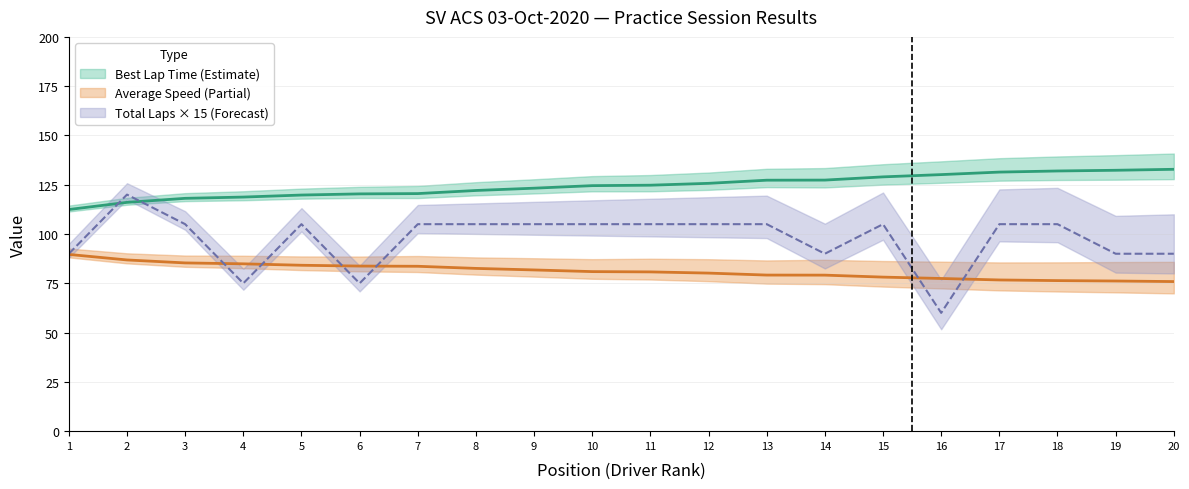

At how many categories does at least one series exceed 99?

20